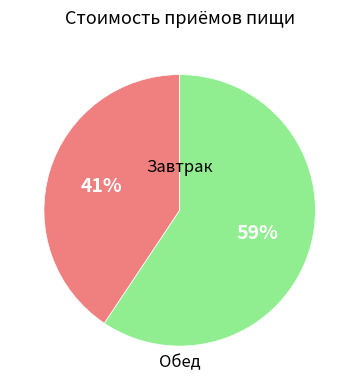

To the nearest percent, what is the average slice percentage?

50%